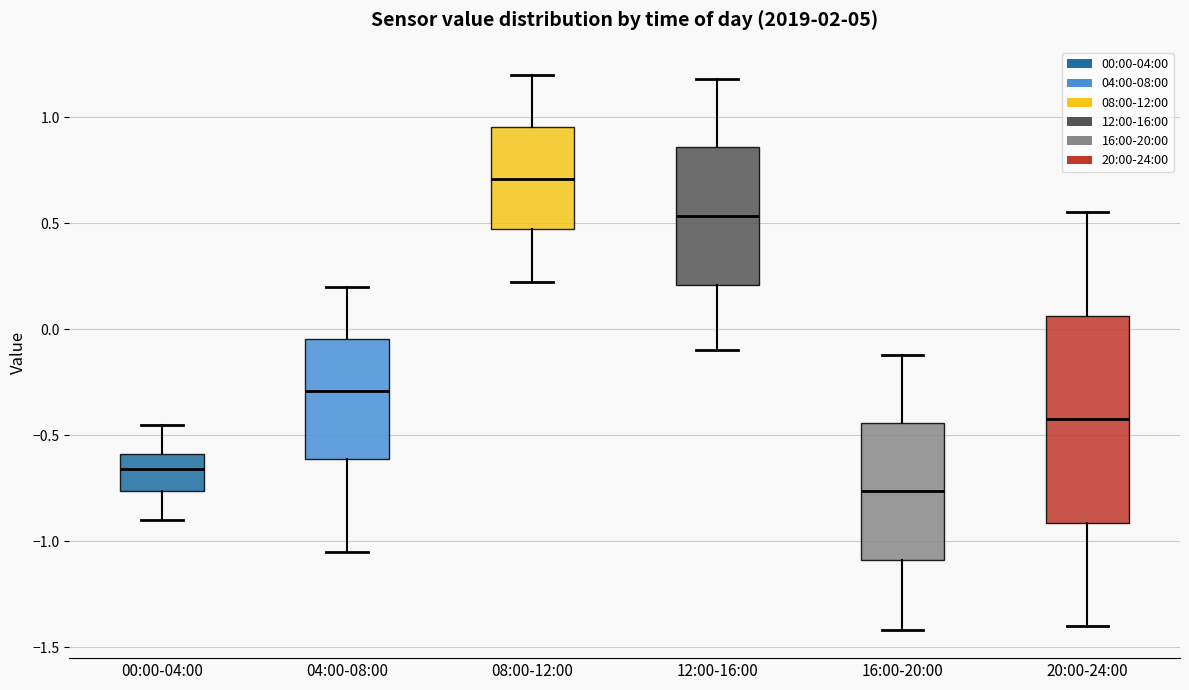

Which box is the tallest, from its lower edge to its upper edge?

20:00-24:00